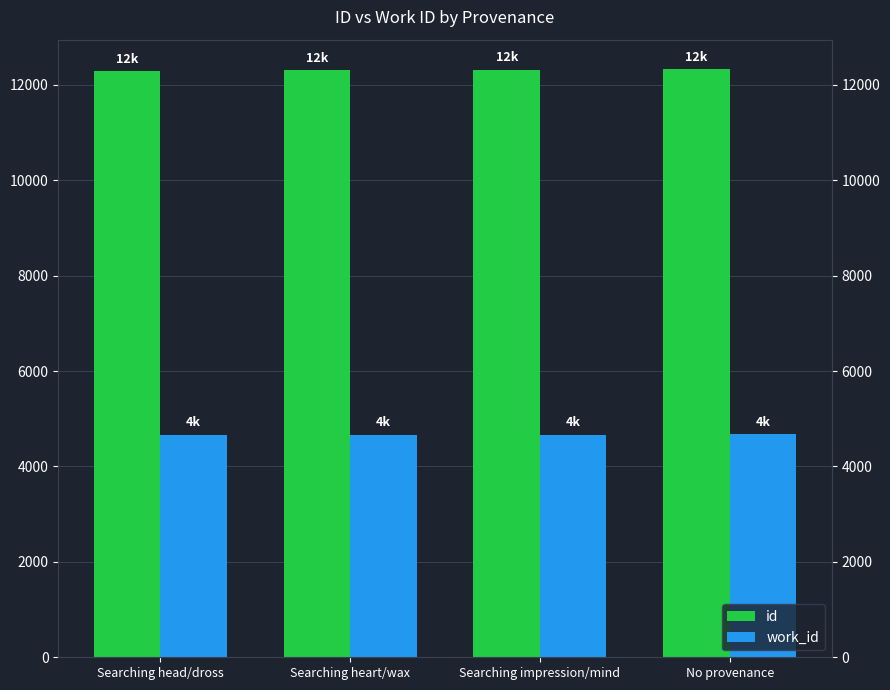

What is the approximate value of work_id at No provenance?

4675